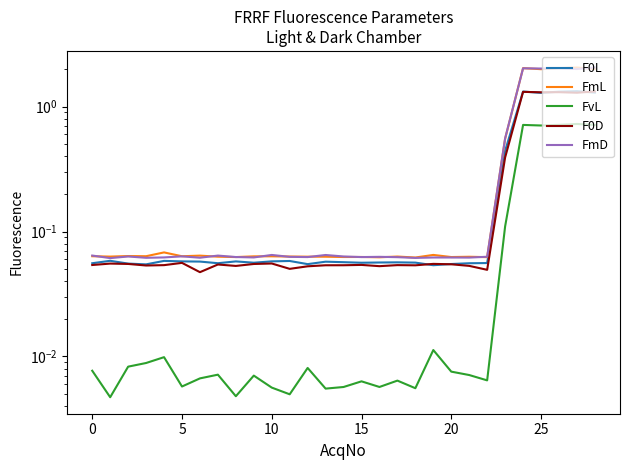

List the series in order of their peak value, lowest first.

FvL, F0D, F0L, FmL, FmD